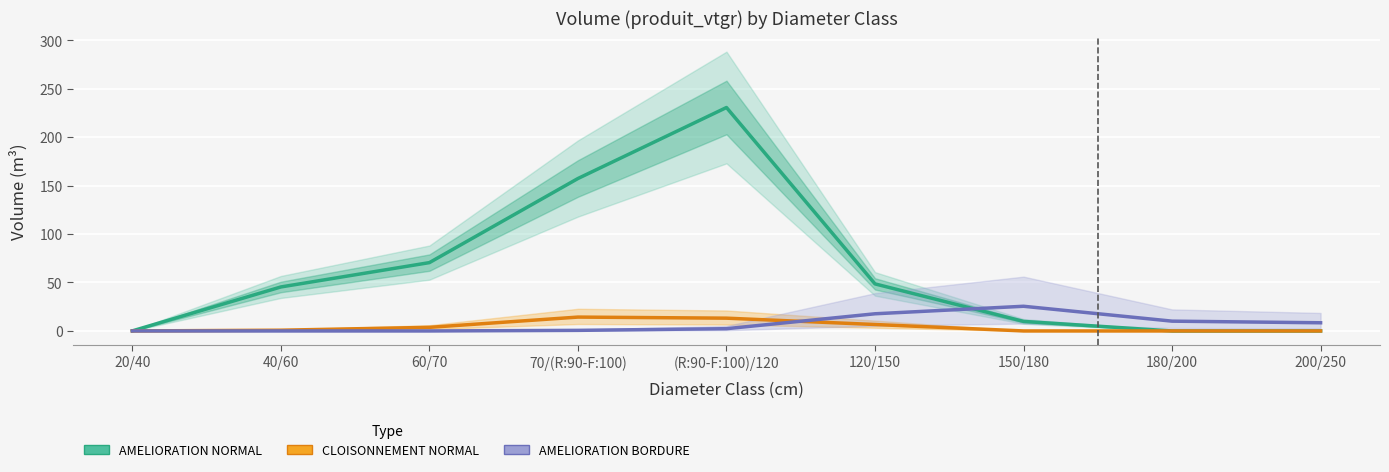

True or false: AMELIORATION BORDURE has a value of 25.5 at 150/180.

True